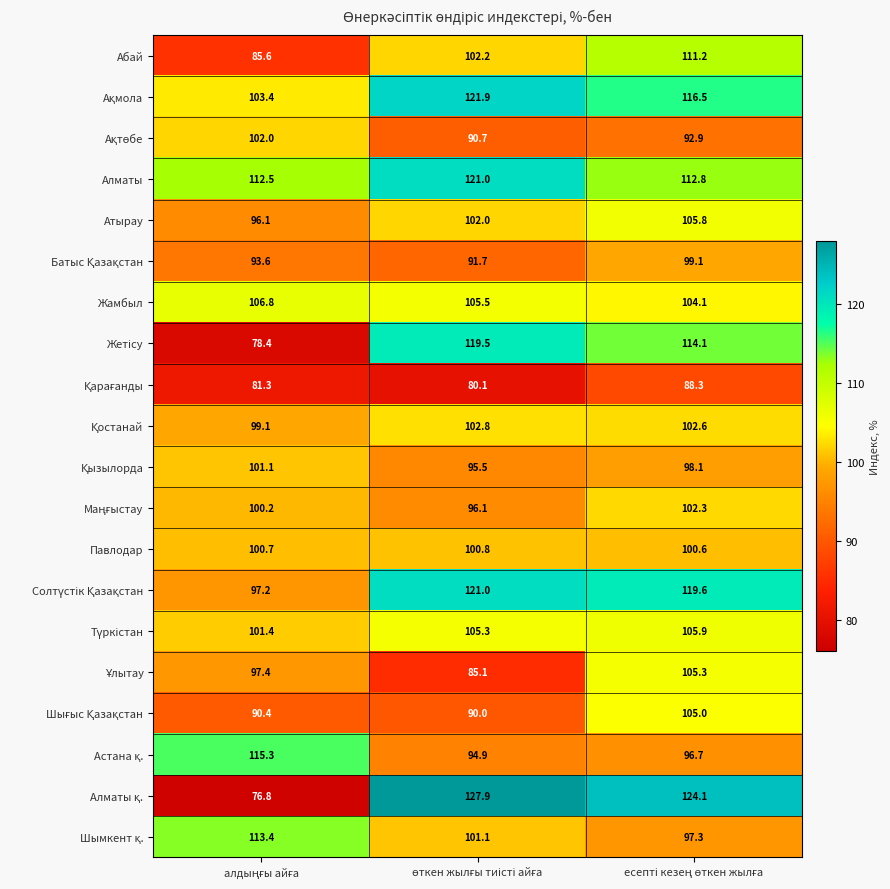

Count the Павлодар values in the range 100 to 101.

3